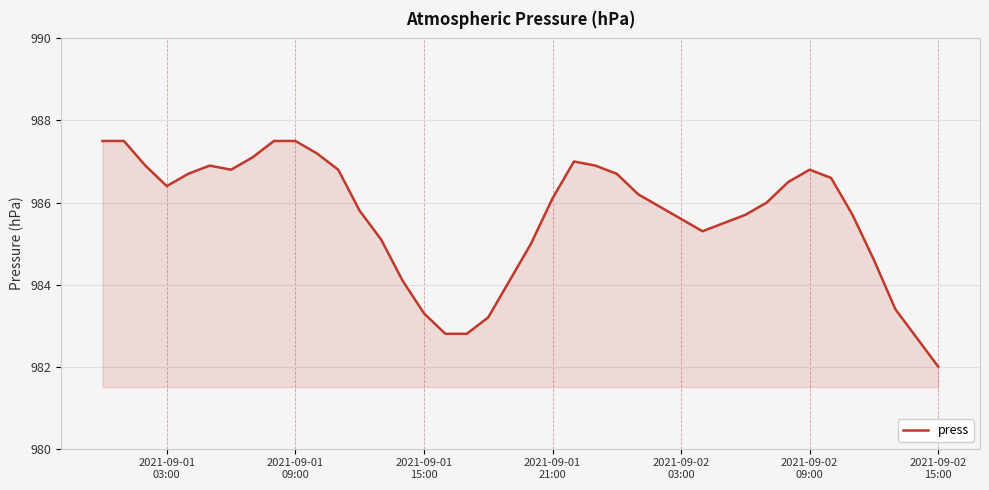

What is the difference between the maximum and minimum values?

5.5